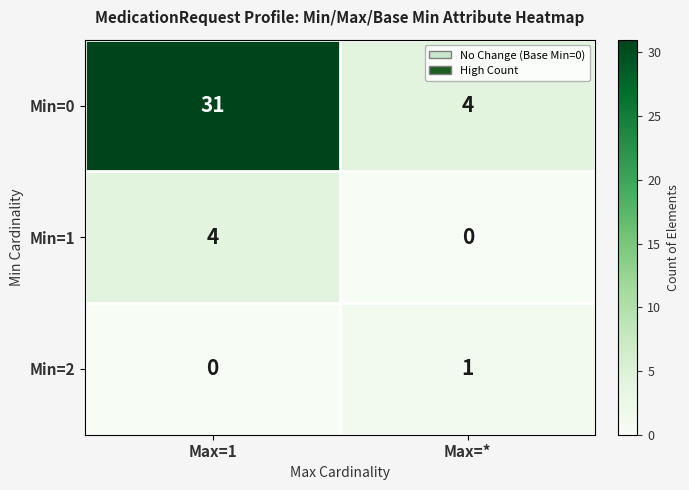

What is the maximum value shown in the chart?

31